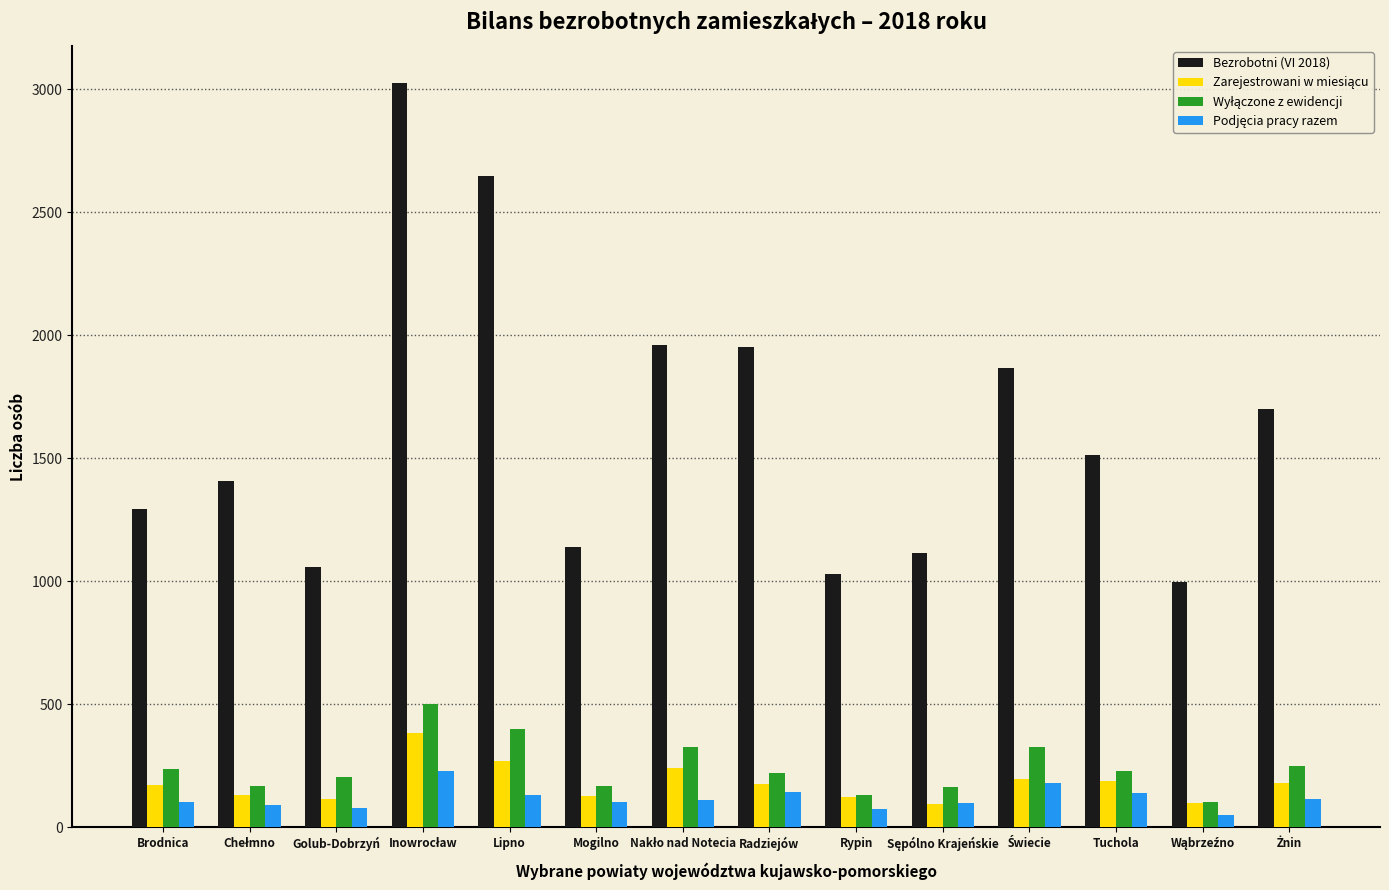

What is the sum of all Bezrobotni (VI 2018) values?

22713